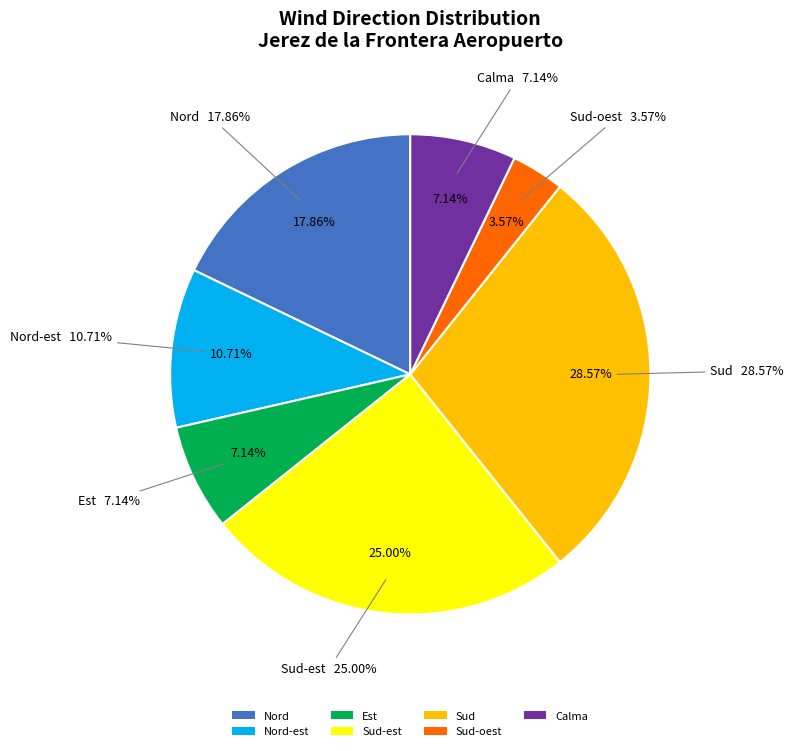

What percentage do Sud-est and Est together represent?

32.1%